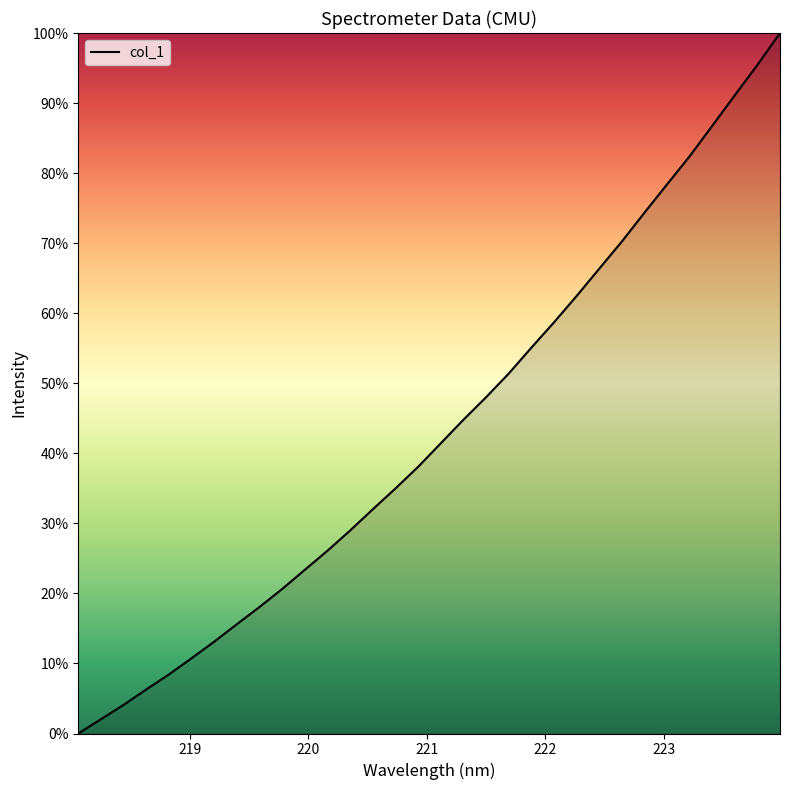

What is the difference between the maximum and minimum values?

100.0